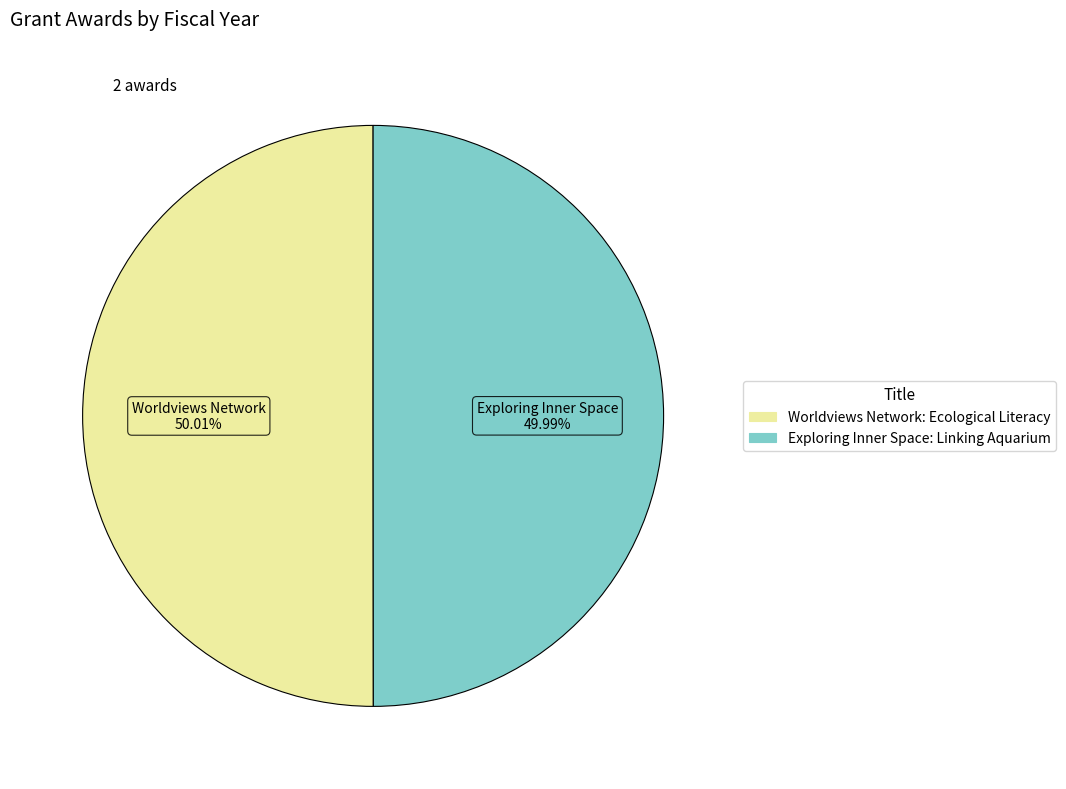

The Exploring Inner Space: Linking Aquarium slice represents 50% of the pie. True or false?

True